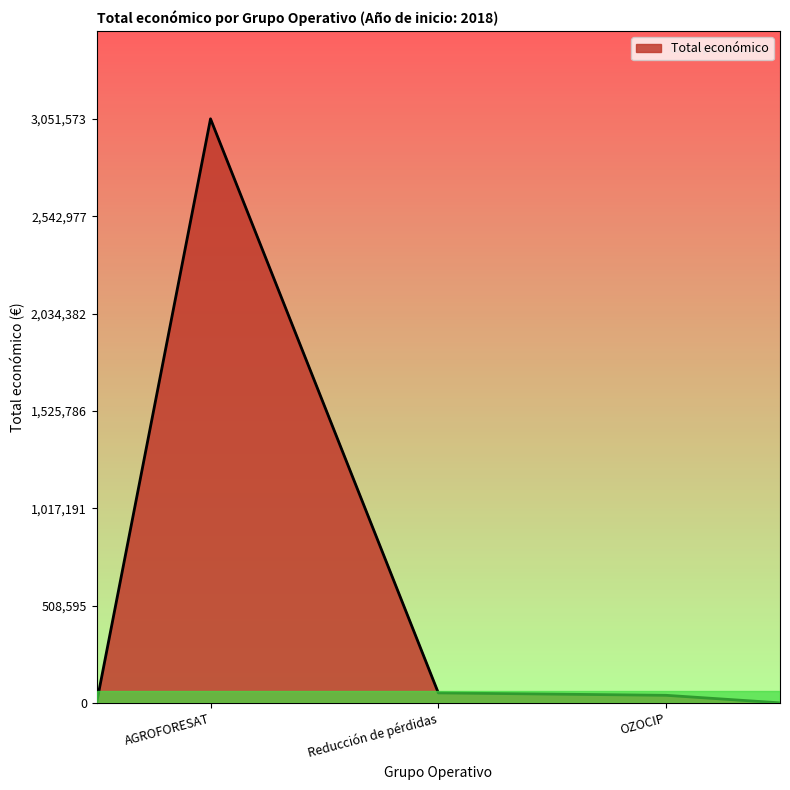

What is the difference between the maximum and minimum values?

3051573